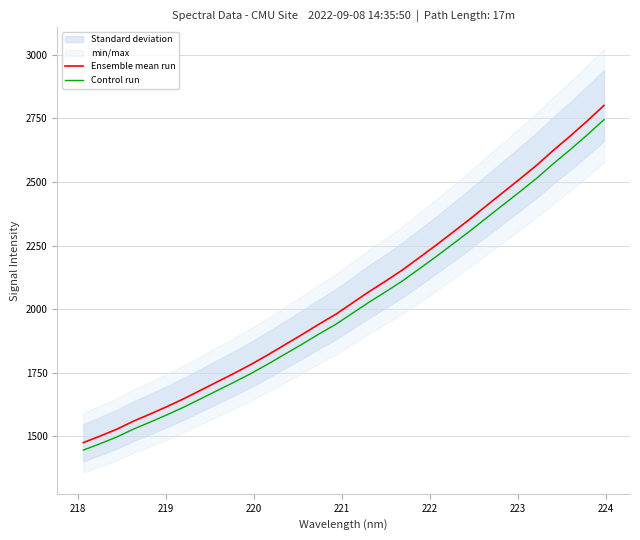

What is the minimum value for Control run?

1444.8